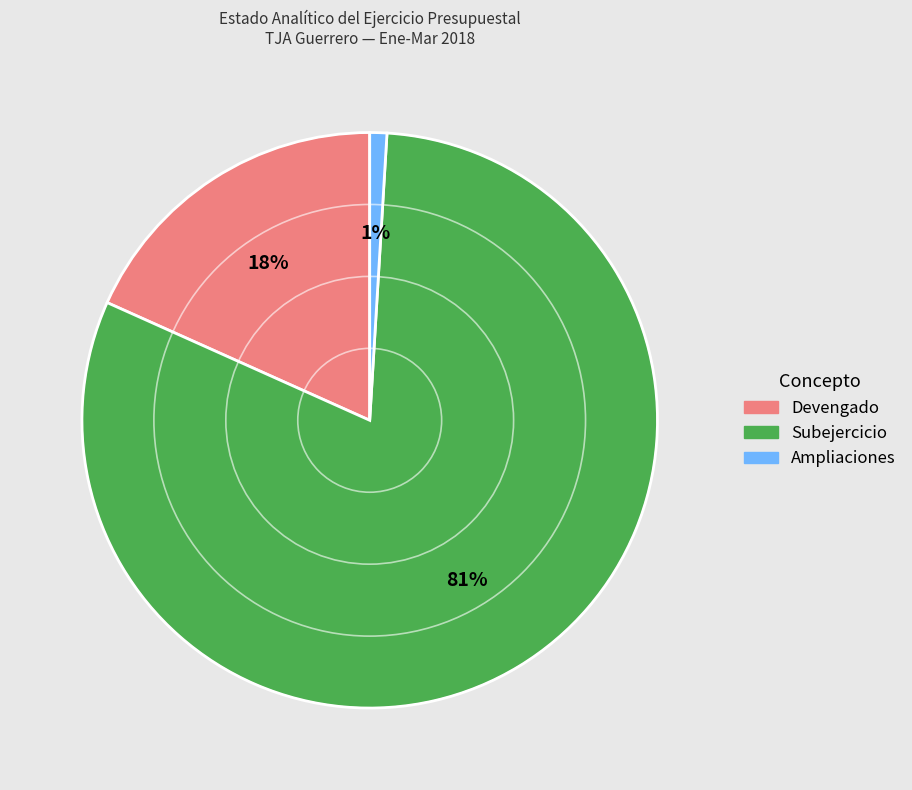

Rank the categories by value from highest to lowest.

Subejercicio, Devengado, Ampliaciones